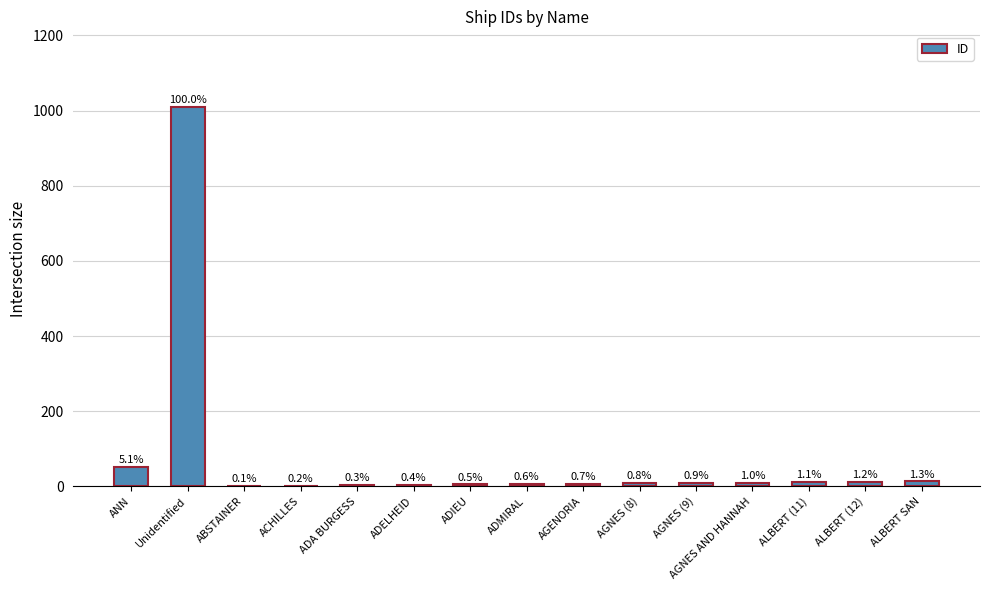

Does the chart contain any negative values?

No